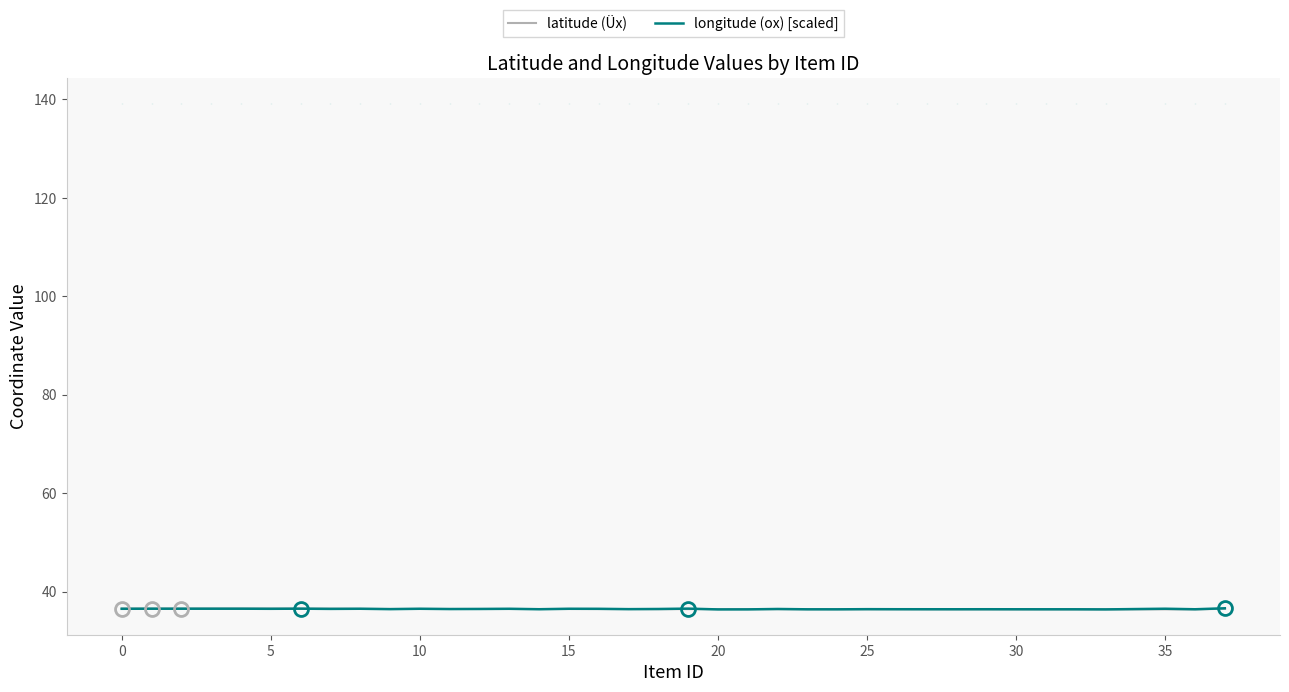

Is this an area chart (filled region under the line)?

No